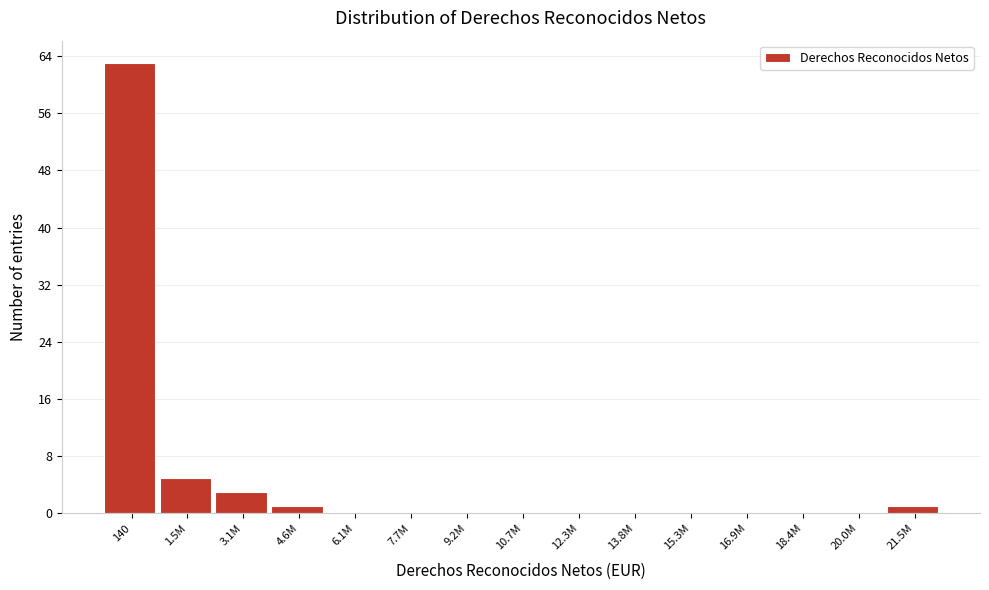

Reading left to right, transcribe all the data shown in this chart.

140=63	1.5M=5	3.1M=3	4.6M=1	6.1M=0	7.7M=0	9.2M=0	10.7M=0	12.3M=0	13.8M=0	15.3M=0	16.9M=0	18.4M=0	20.0M=0	21.5M=1